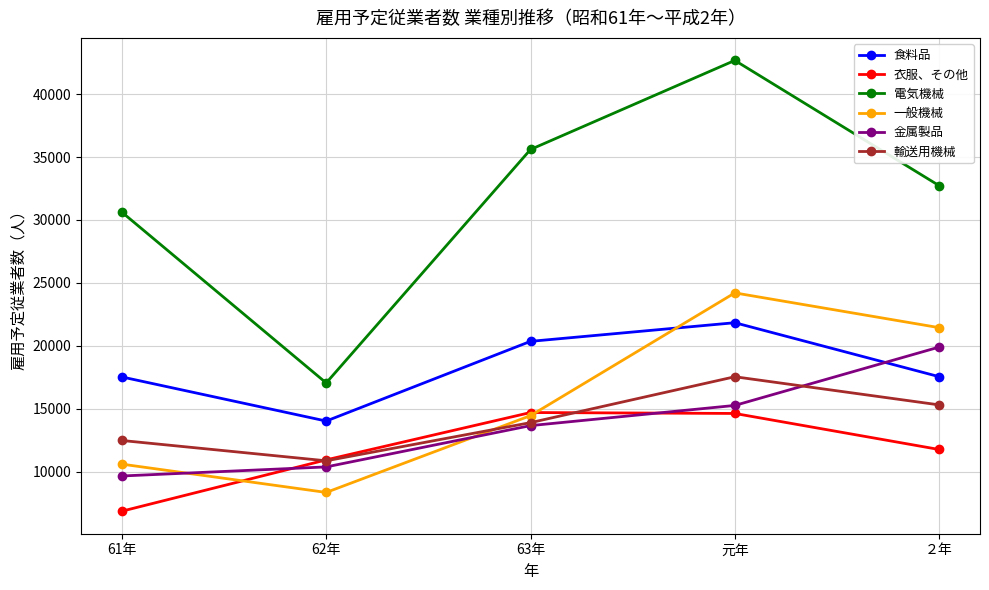

What is the difference between the maximum and second lowest values in the 食料品 series?

4312